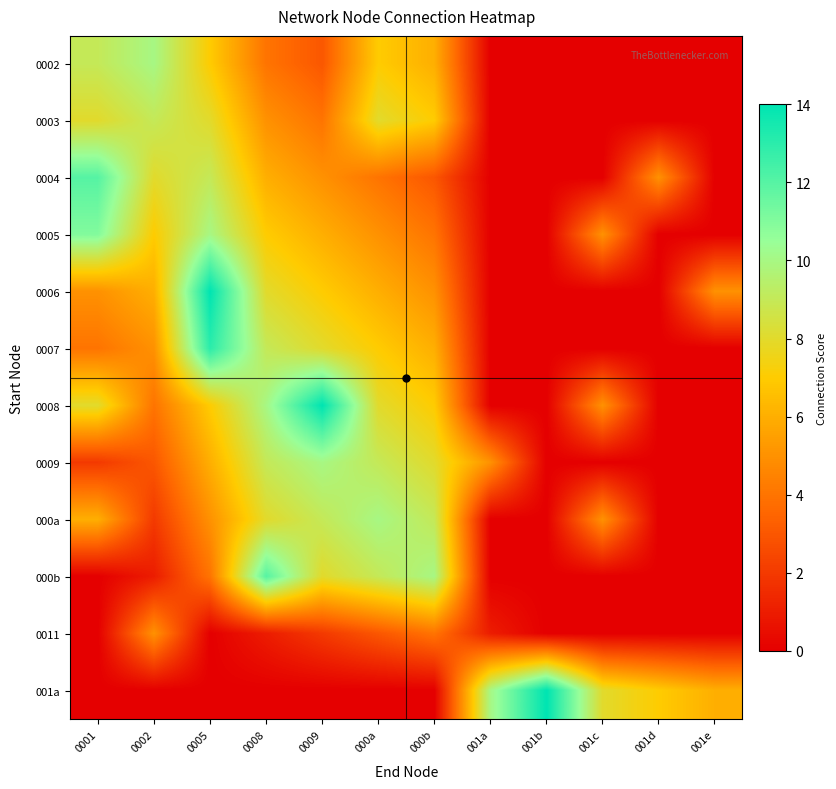

How many distinct data groups are displayed?

12